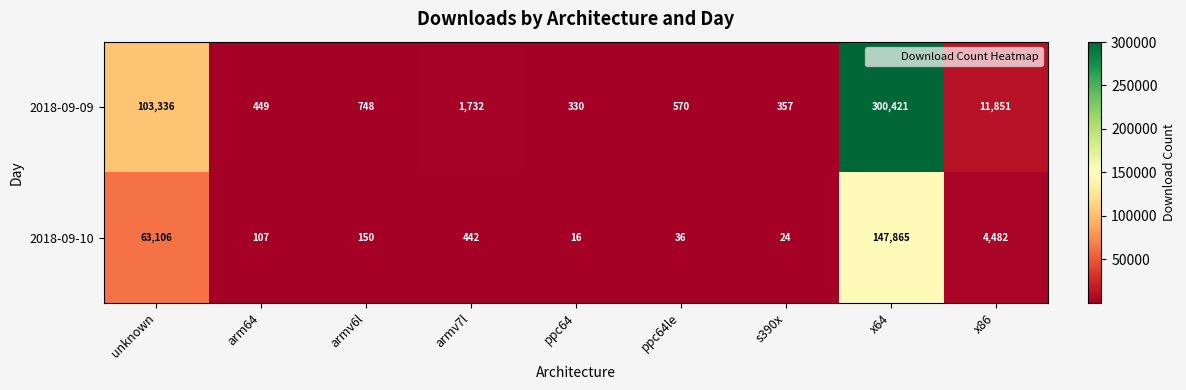

Reading left to right, list all the values displayed in this chart.

2018-09-09: 103336	449	748	1732	330	570	357	300421	11851
2018-09-10: 63106	107	150	442	16	36	24	147865	4482